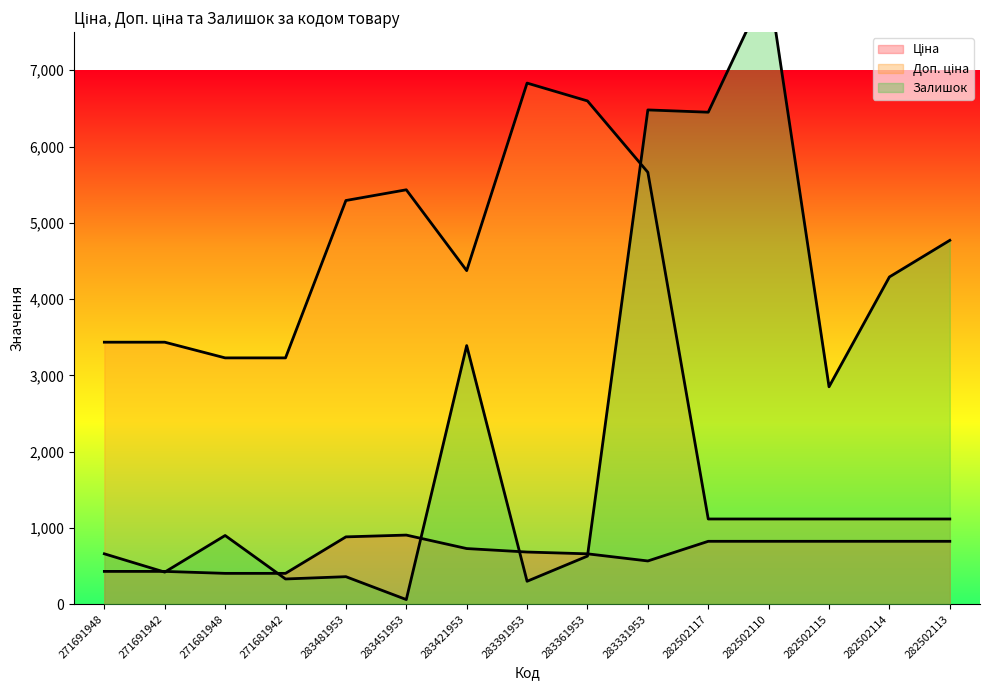

How many data points in Ціна are less than 728?

7